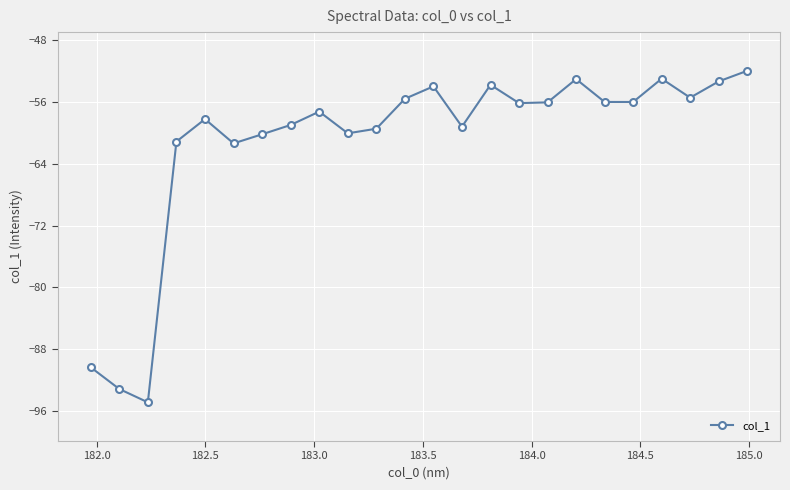

What is the value of the 5th point from the left?

-58.3